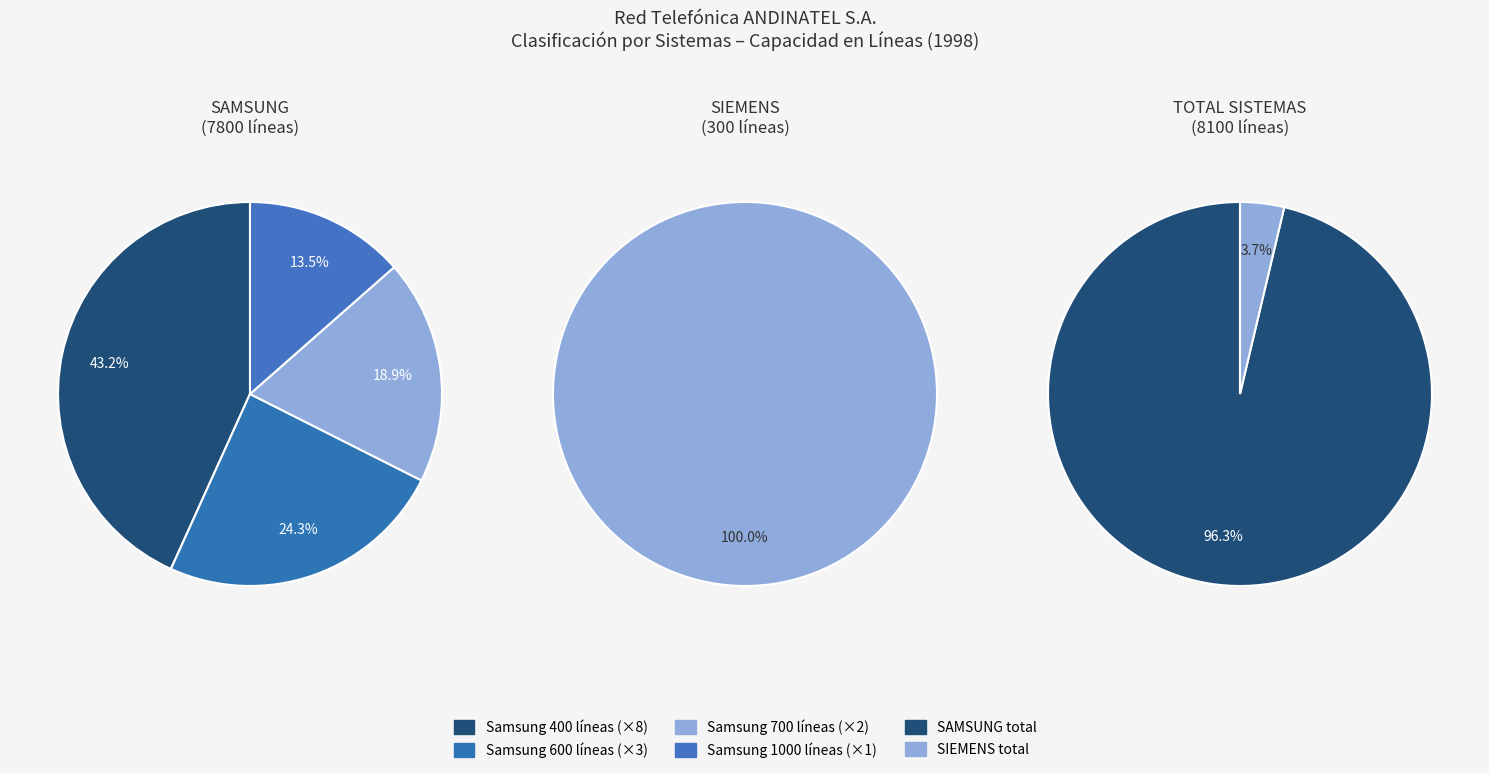

Is the sum of SISTEMA DIGITAL SIEMENS and SISTEMA DIGITAL SAMSUNG greater than half?

Yes